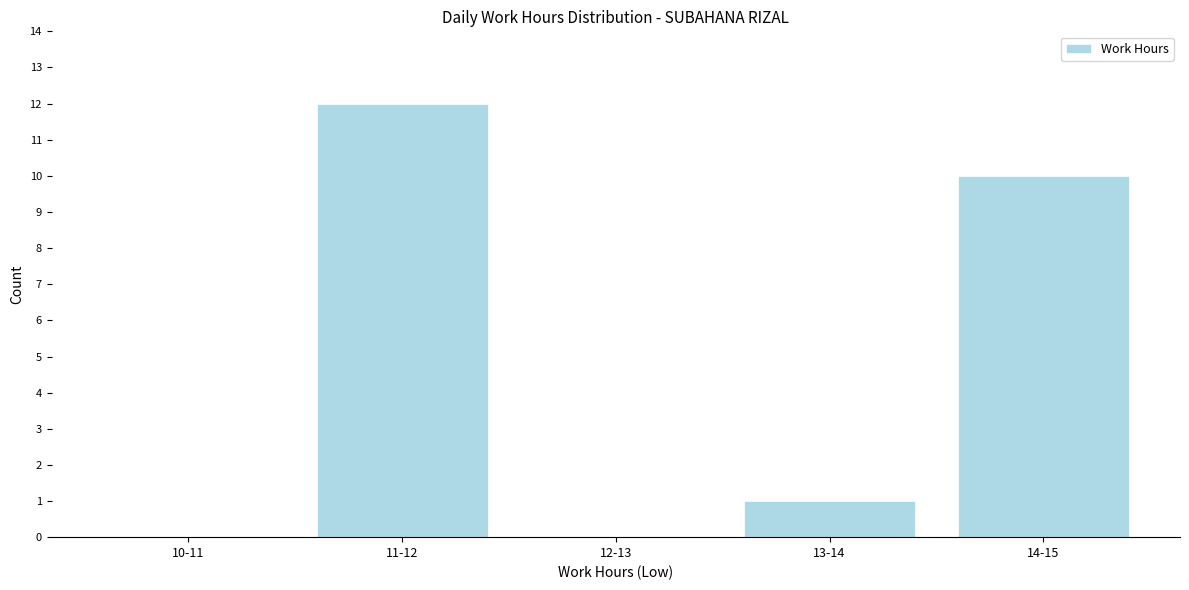

Reading left to right, list all the values displayed in this chart.

10-11=0	11-12=12	12-13=0	13-14=1	14-15=10